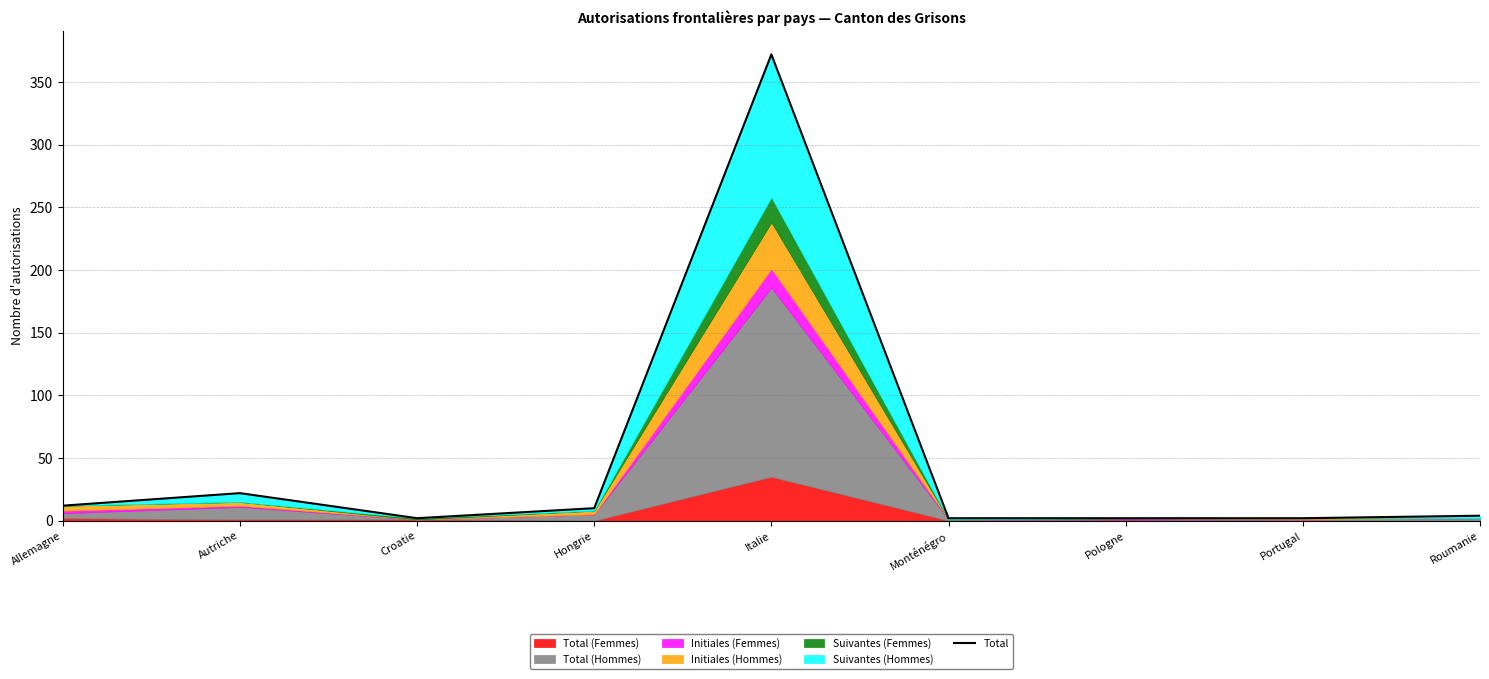

Approximately how many times larger is the value at Pologne compared to Monténégro?

1.0